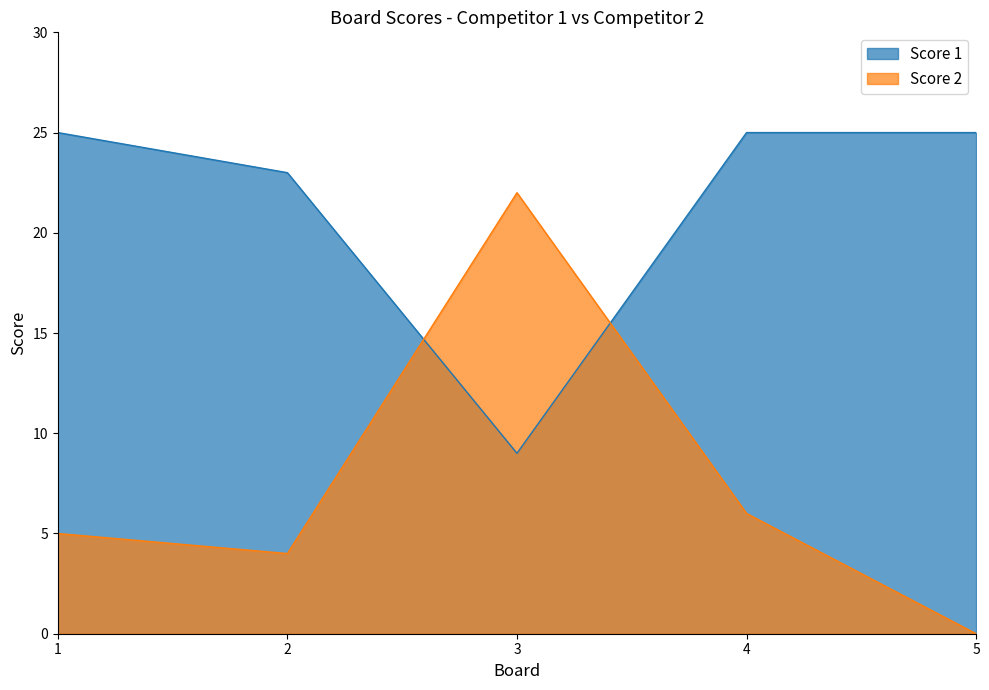

Read the Score 2 value at 4.

6